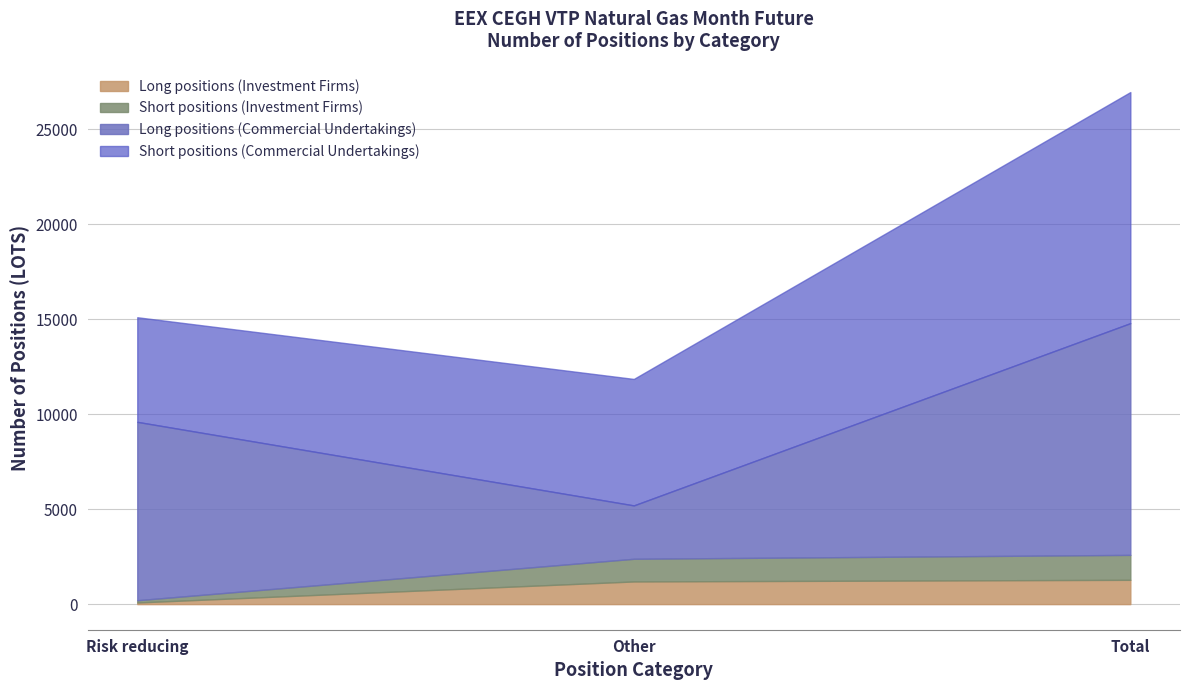

List the labels in order of Short positions (Commercial Undertakings) value, smallest first.

Risk reducing, Other, Total